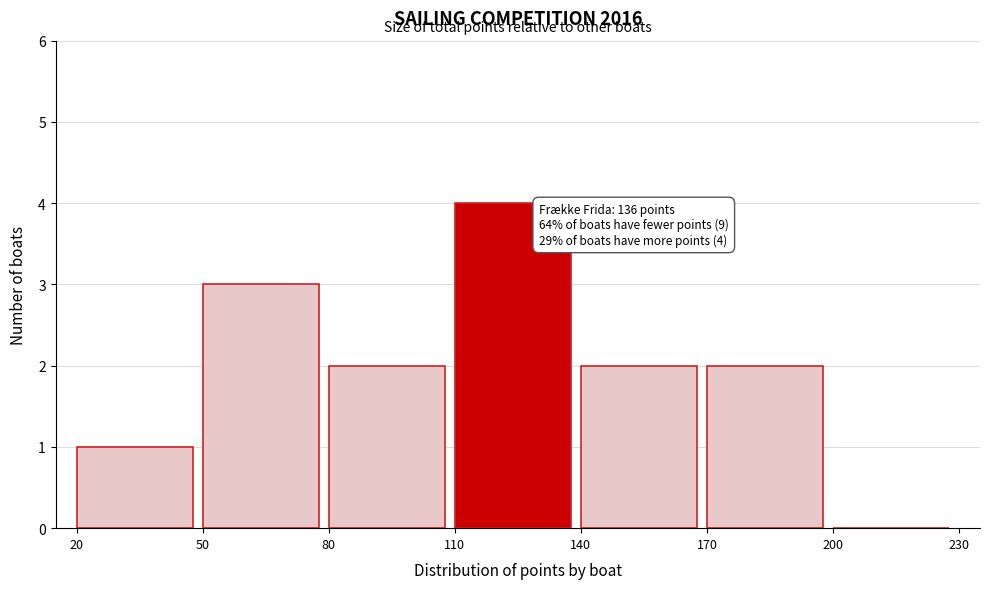

Which range on the x-axis has the tallest bar?

110 to 140